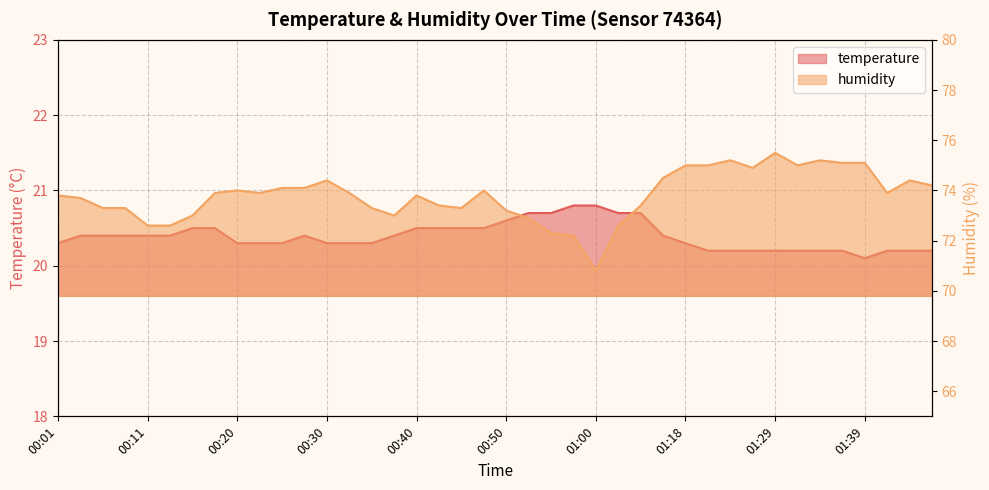

The humidity series shows 73.9 at 01:41. True or false?

True